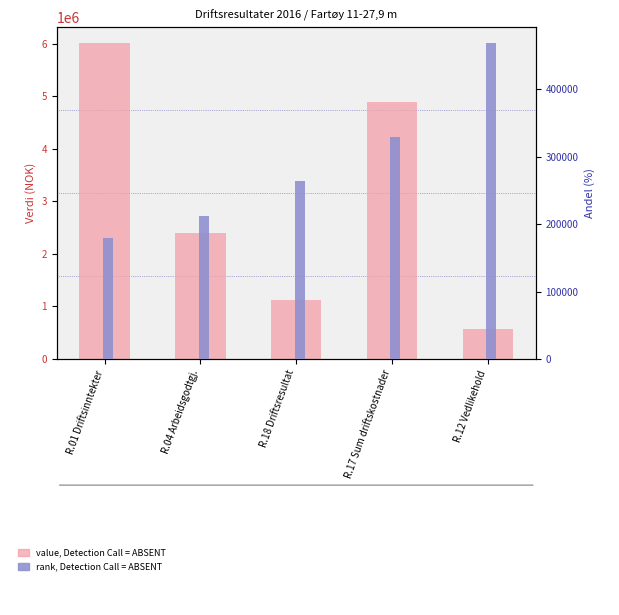

Reading left to right, transcribe all the data shown in this chart.

value, Detection Call = ABSENT: 6008794.7	2390186.3	1124911.6	4883883.1	562074.3
rank, Detection Call = ABSENT: 180038.4	211503.3	263646.0	328715.3	468373.8